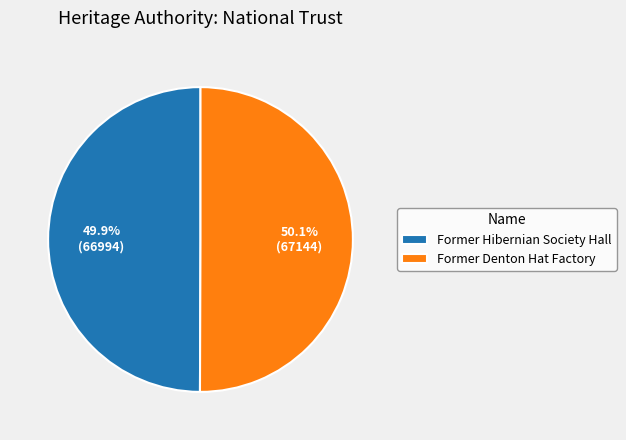

How many slices are in this pie chart?

2